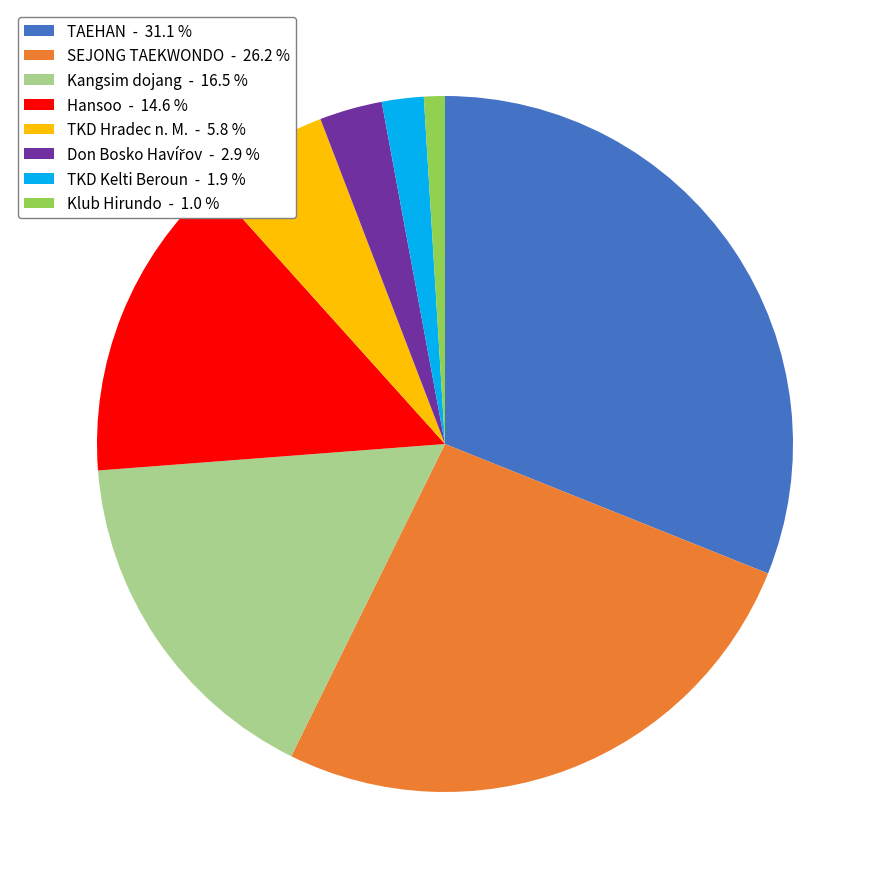

The Hansoo slice represents 15% of the pie. True or false?

True